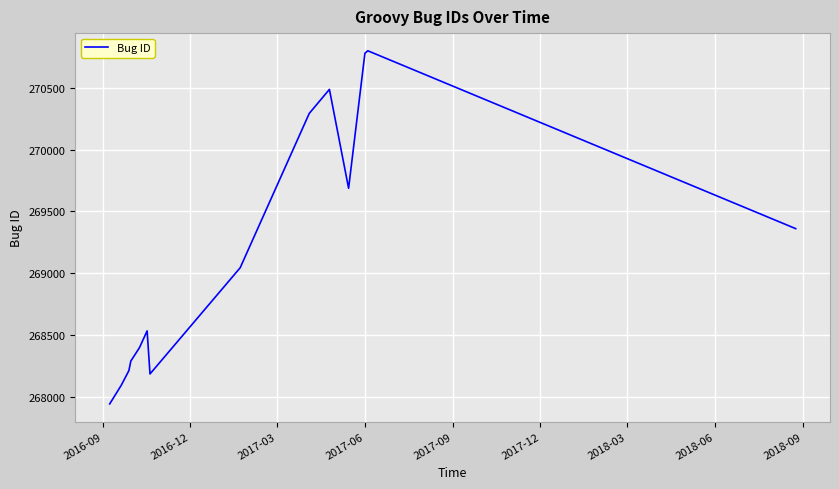

What is the greatest value displayed?

270798